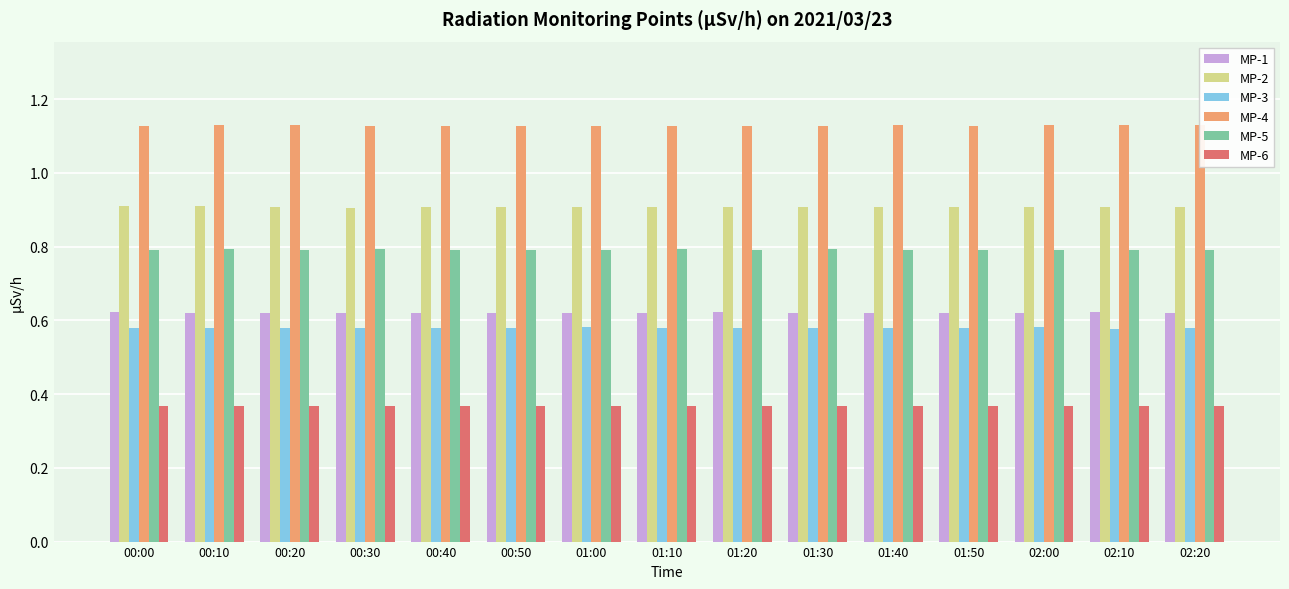

Which series has the largest total across all categories?

MP-4